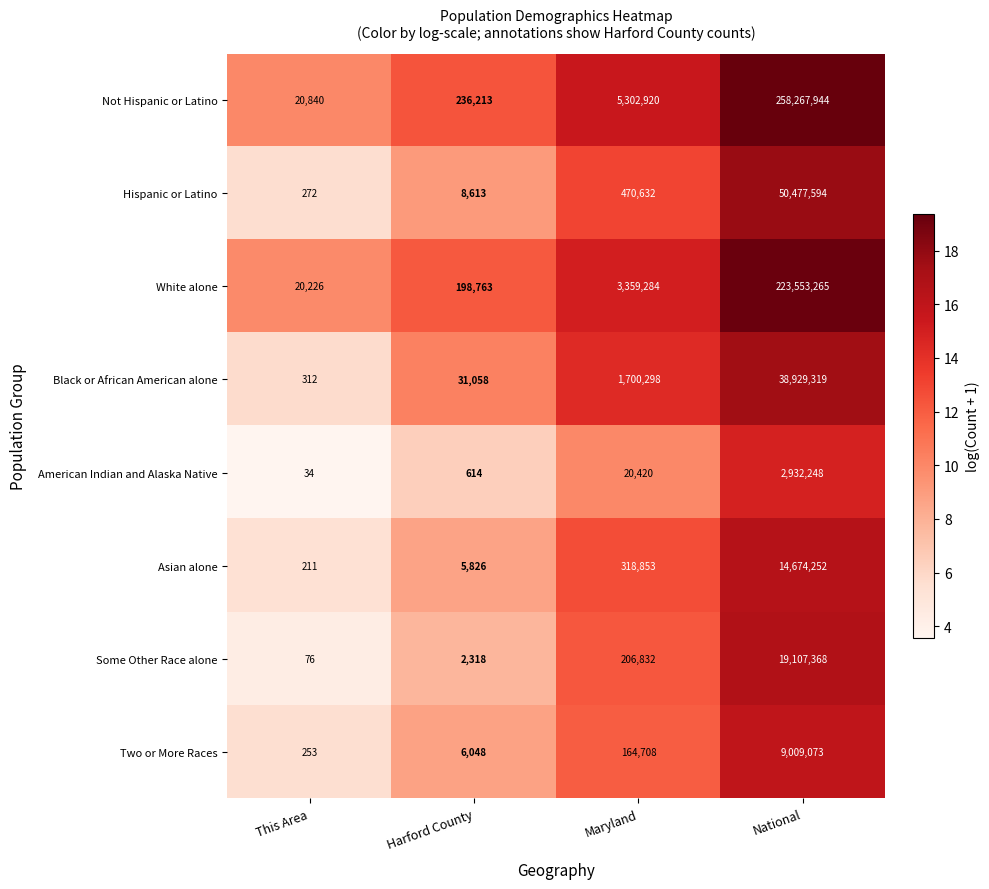

Which category has the lowest value across all series?

This Area